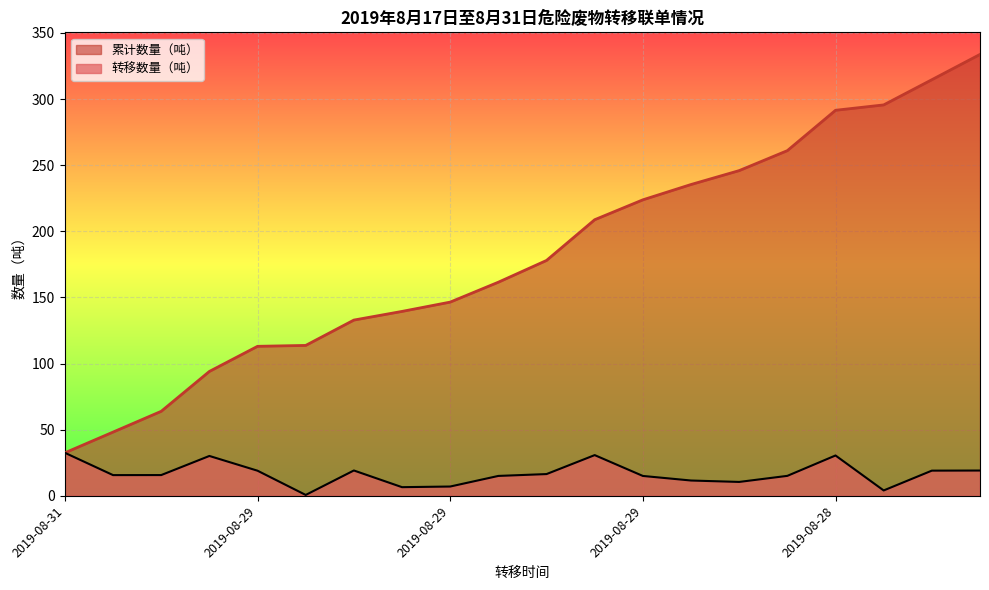

At how many categories does at least one series exceed 200?

9